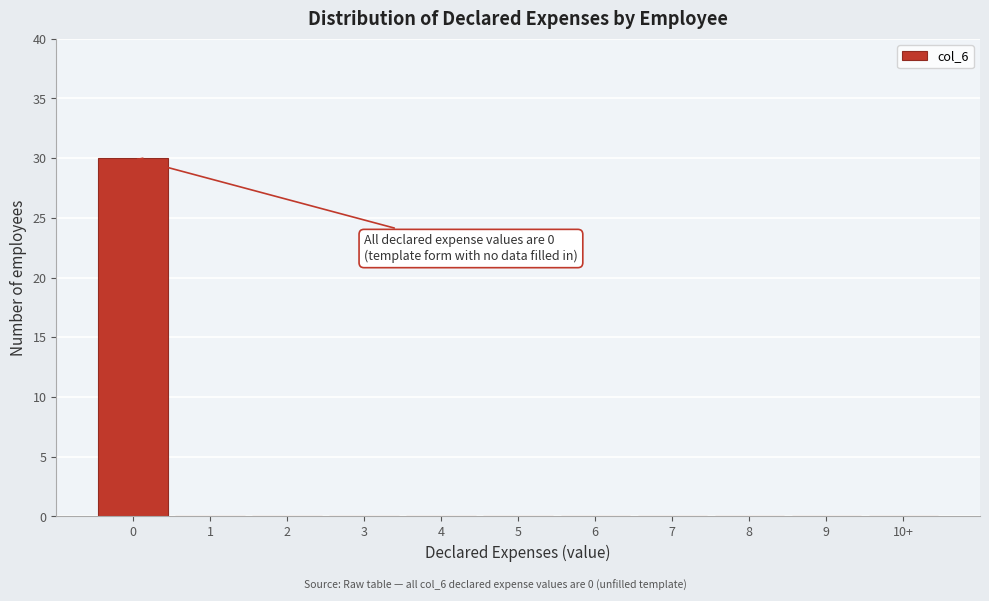

Reading left to right, extract all data points from this chart.

0=30	1=0	2=0	3=0	4=0	5=0	6=0	7=0	8=0	9=0	10+=0